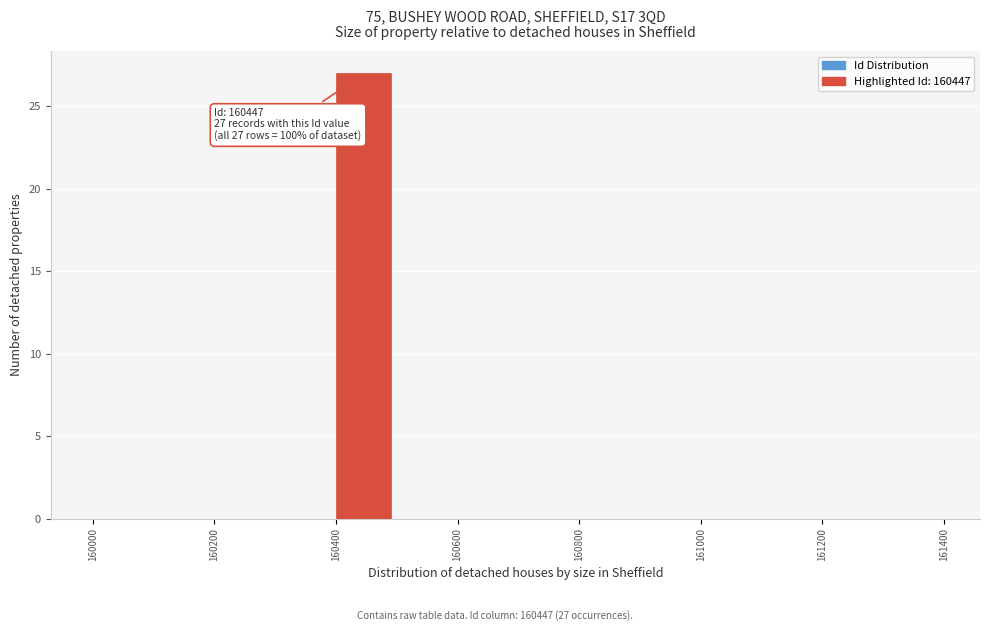

Which range on the x-axis has the tallest bar?

160400 to 160500